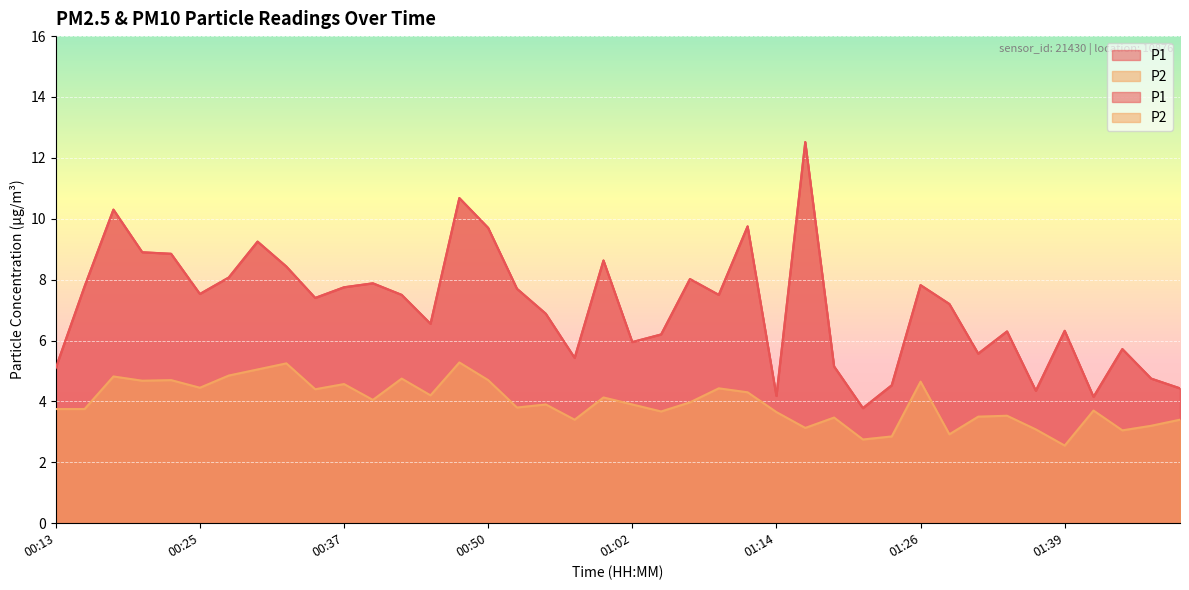

True or false: P2 and P1 intersect in this chart.

False